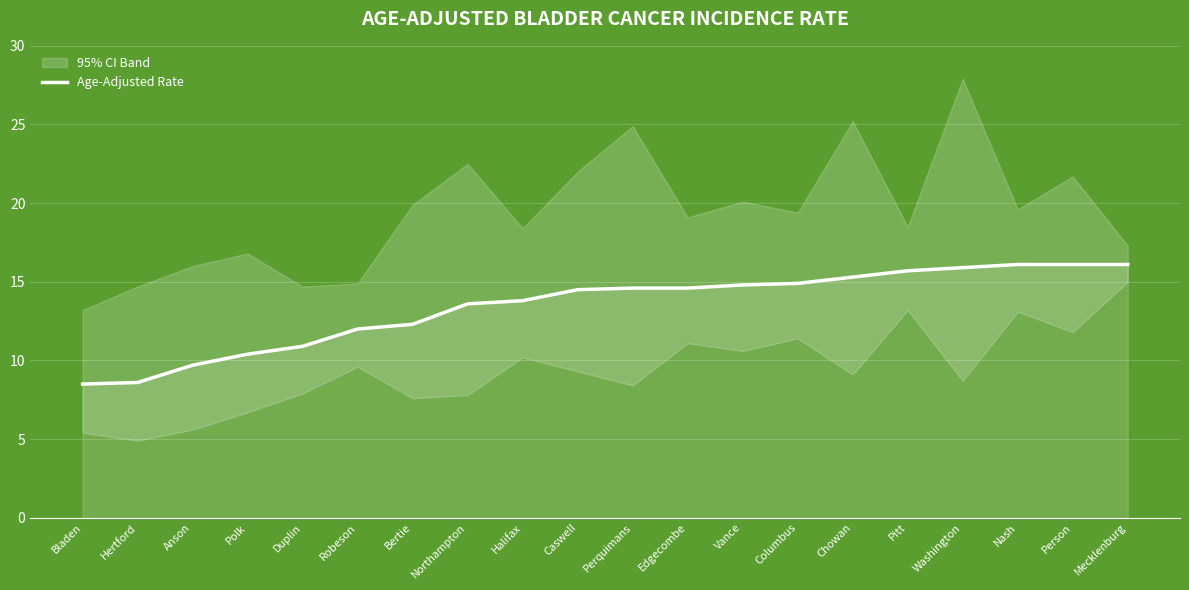

What is the change in value from Duplin to Edgecombe?

+3.7